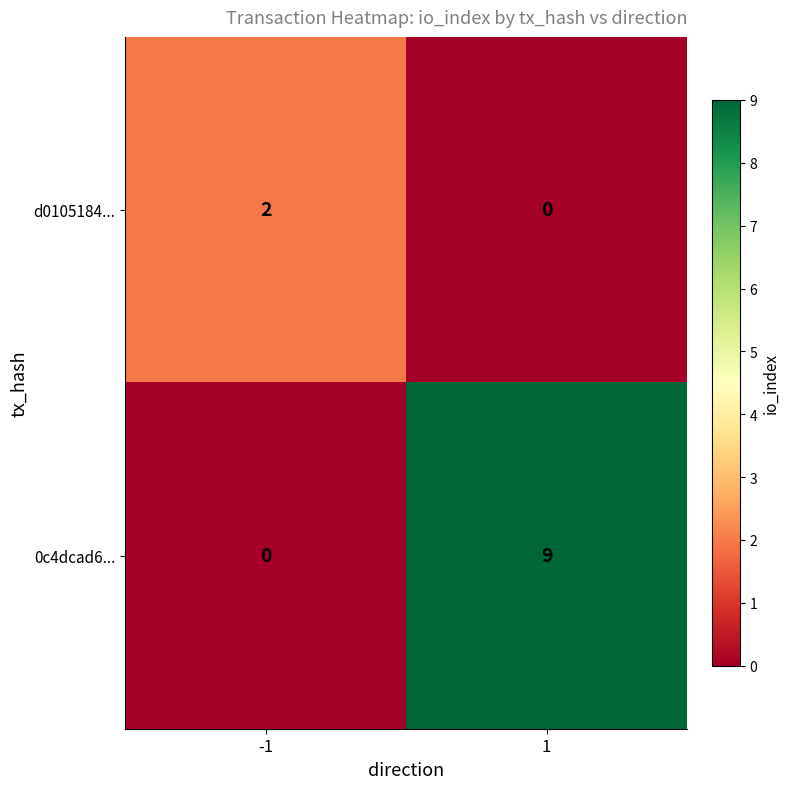

Rank the series by their maximum value, from highest to lowest.

0c4dcad6..., d0105184...